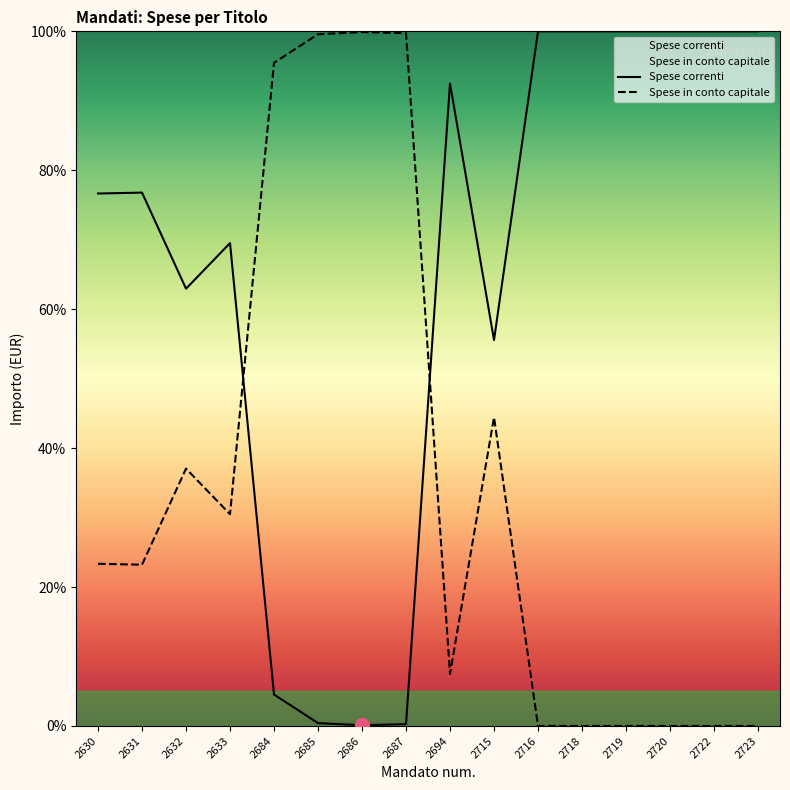

Read the Spese correnti value at 2687.

0.3